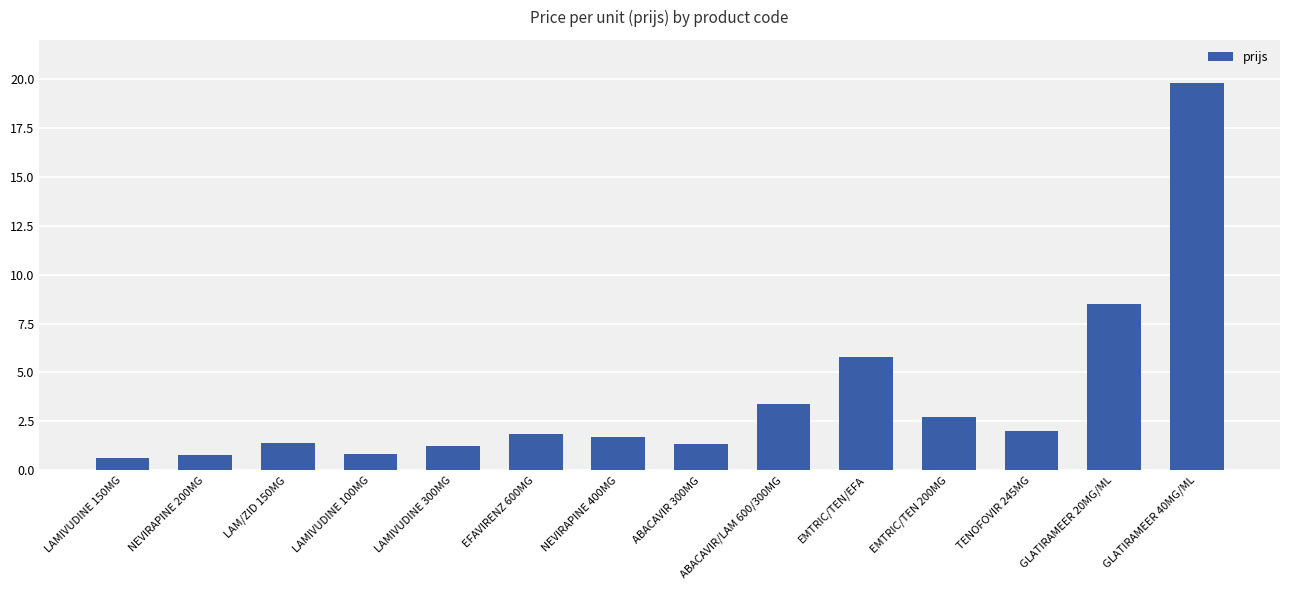

Reading right to left, list all the values displayed in this chart.

19.8	8.5	2.0	2.7	5.8	3.4	1.4	1.7	1.8	1.3	0.8	1.4	0.8	0.6